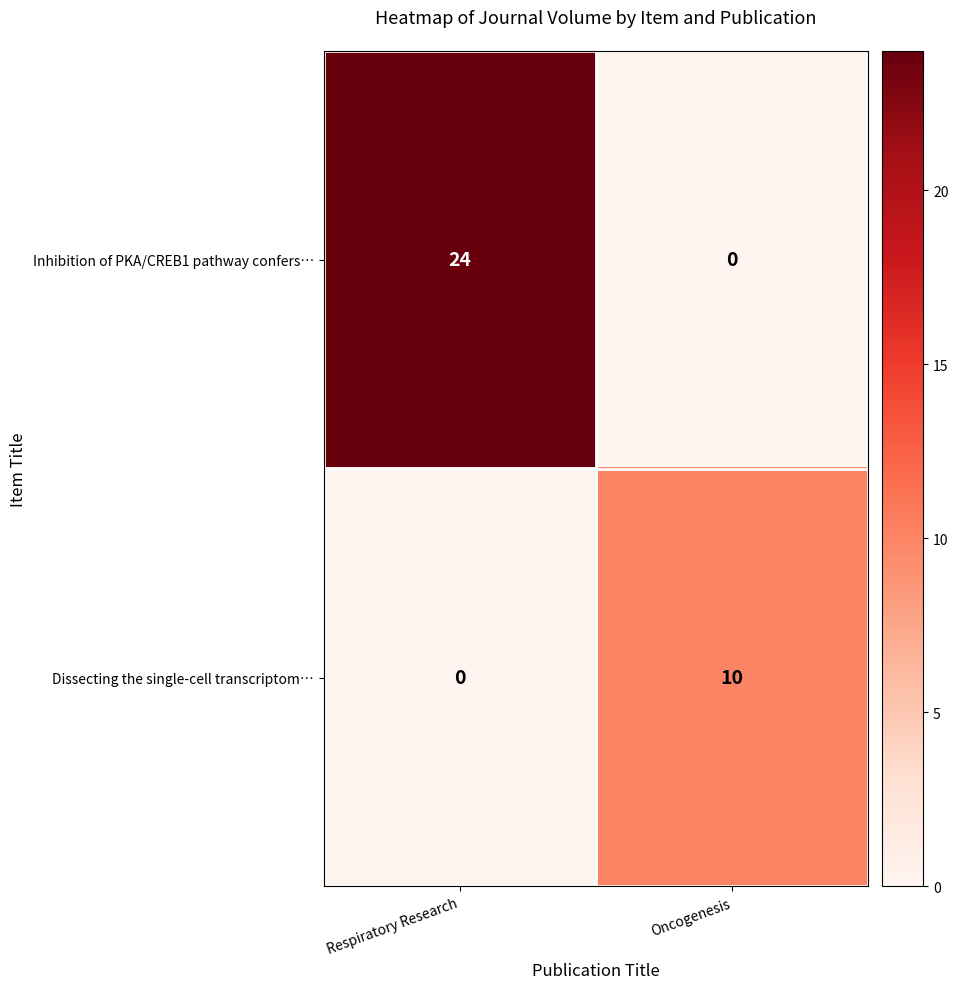

What is the sum of all Dissecting the single-cell transcriptom… values?

10